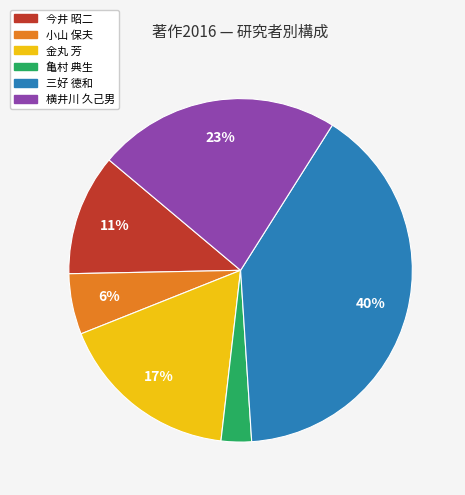

True or false: 横井川 久己男 accounts for 23% of the total.

True